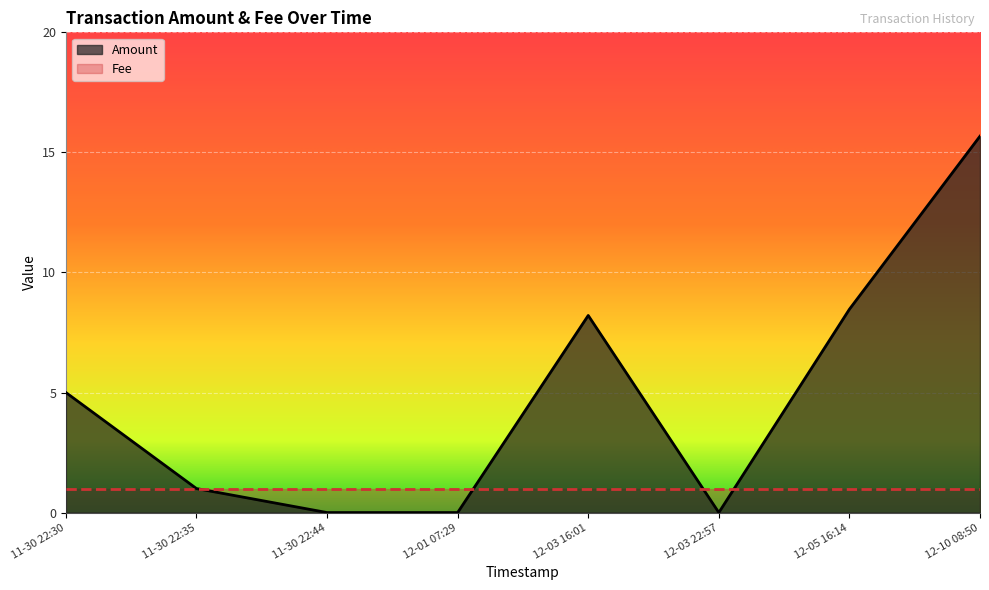

How many lines are shown in the chart?

2